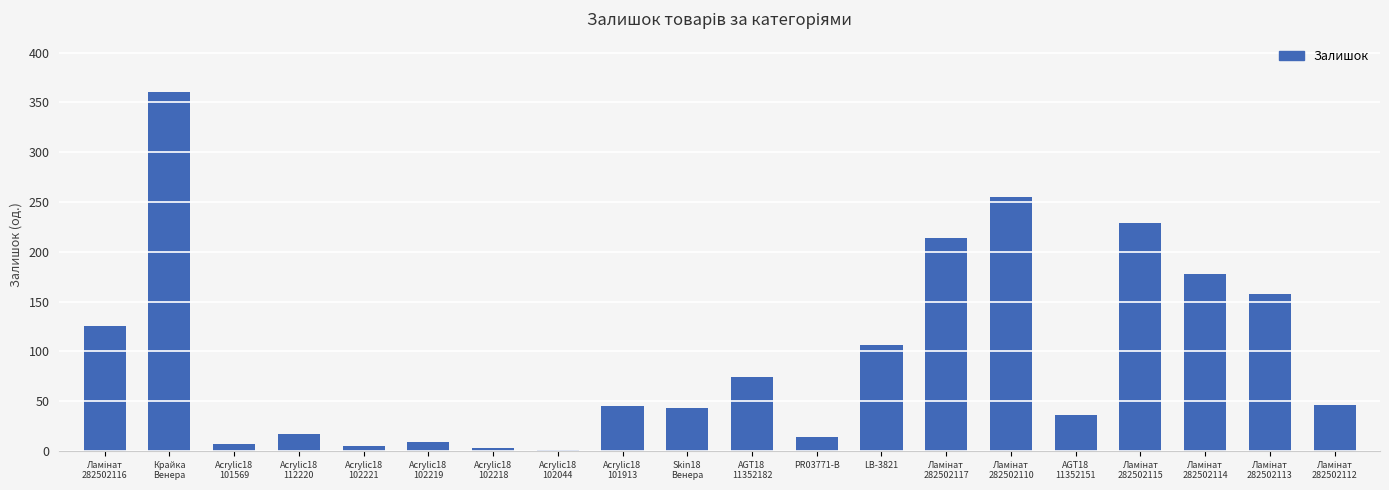

What is the greatest value displayed?

360